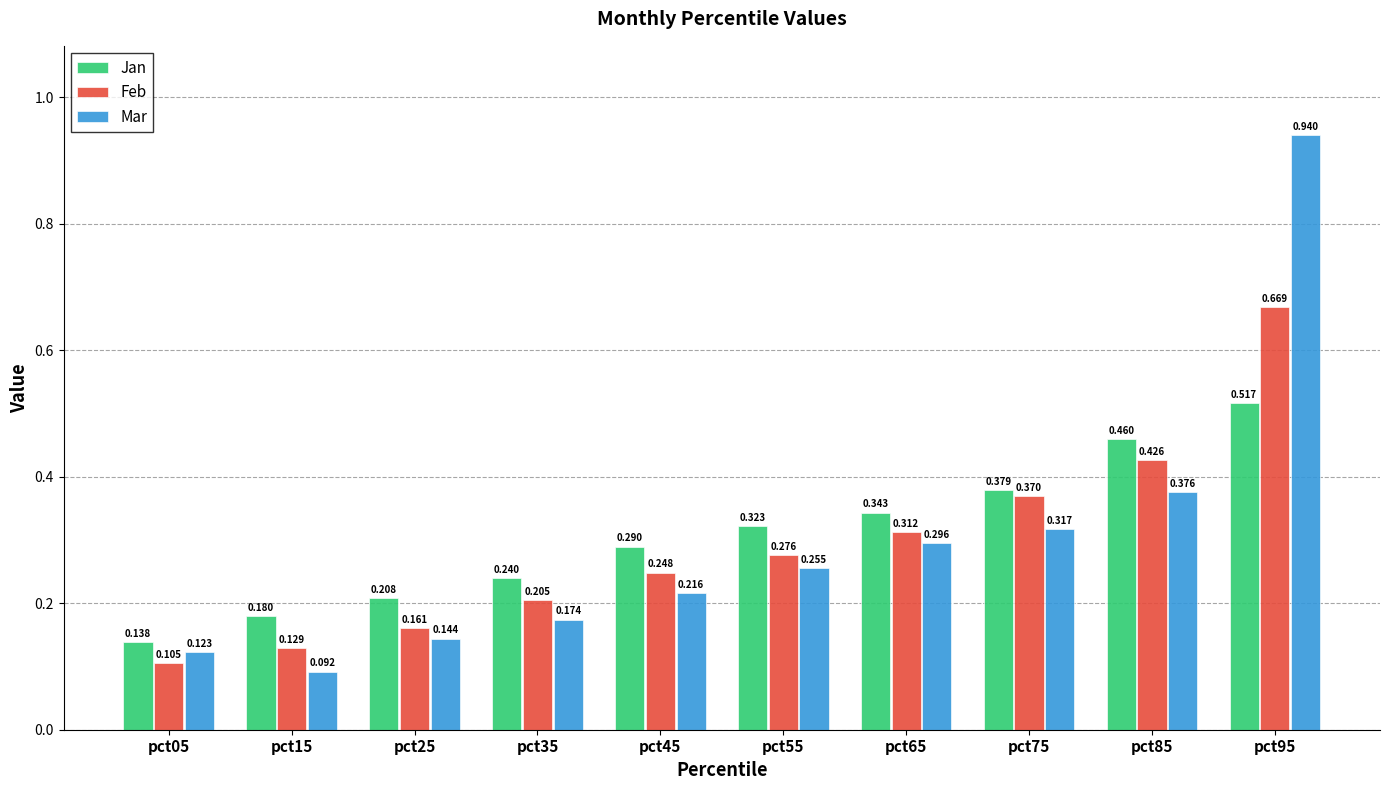

Where is Mar nearest to the value 0?

pct15